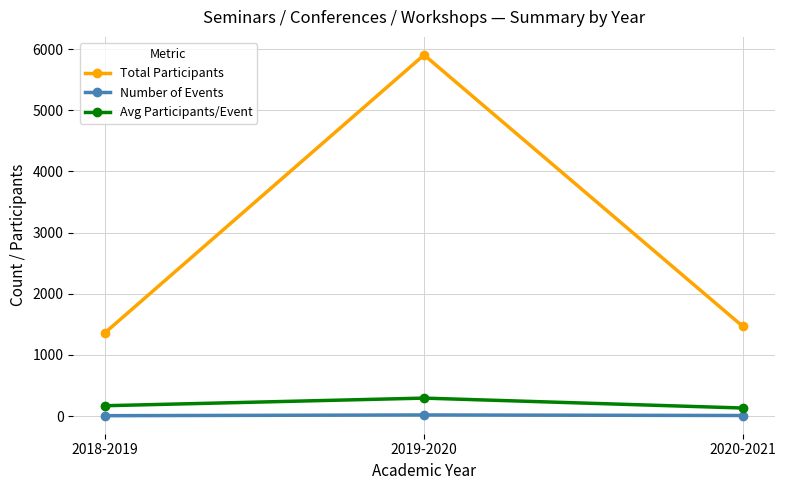

Which series changed the most between 2018-2019 and 2019-2020?

Total Participants